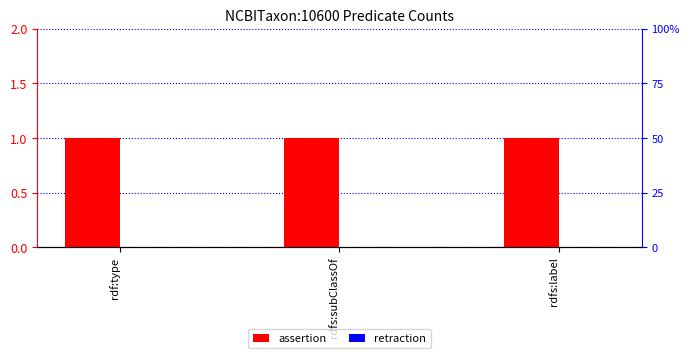

Between rdf:type and rdfs:label, which series saw the biggest shift?

assertion